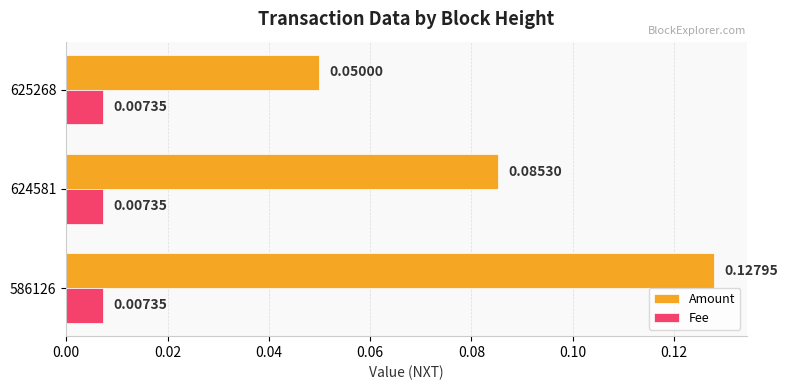

Which series has the largest range (max minus min)?

Amount